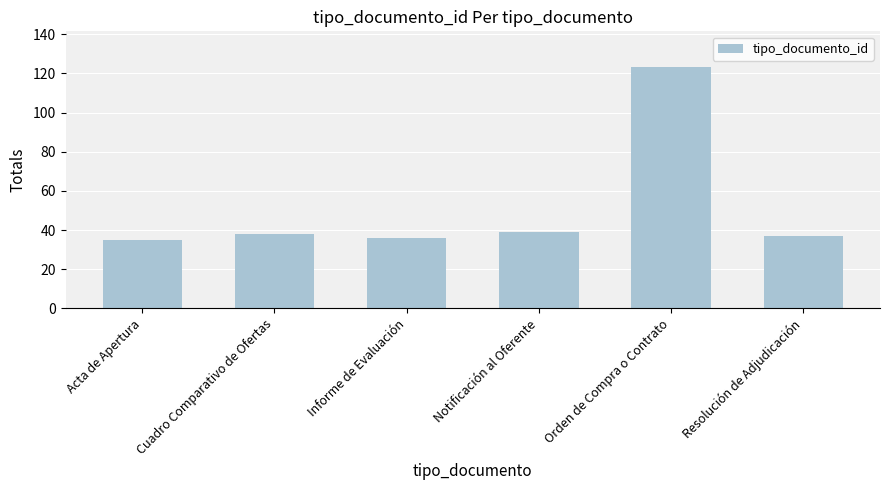

Reading left to right, what are all the values shown in this chart?

35	38	36	39	123	37